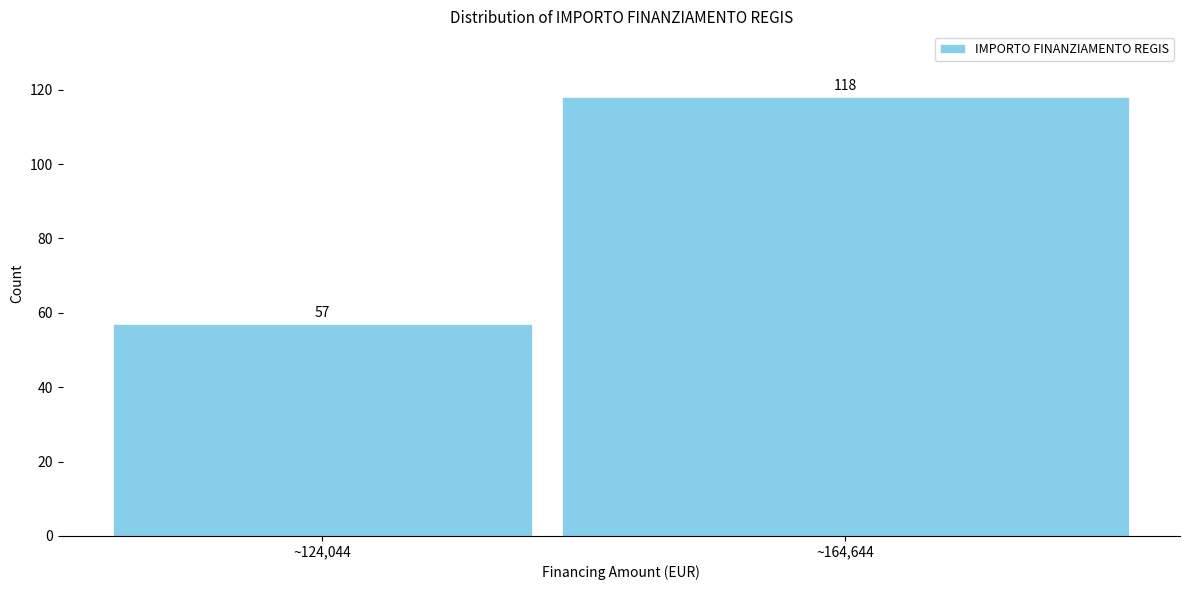

Reading left to right, extract all data points from this chart.

57	118